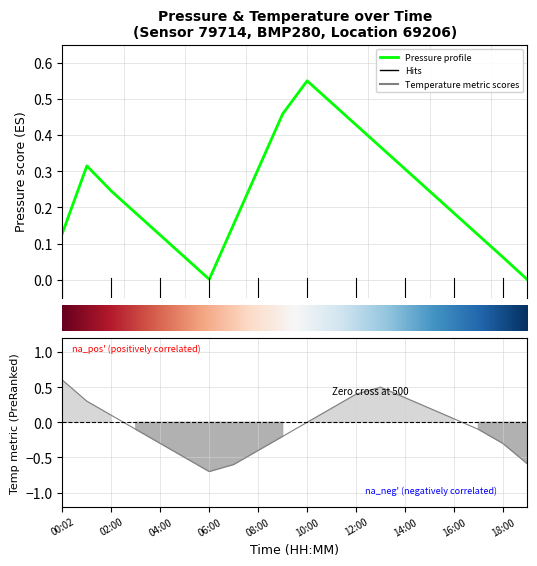

Rank the series by their maximum value, from highest to lowest.

temperature, pressure